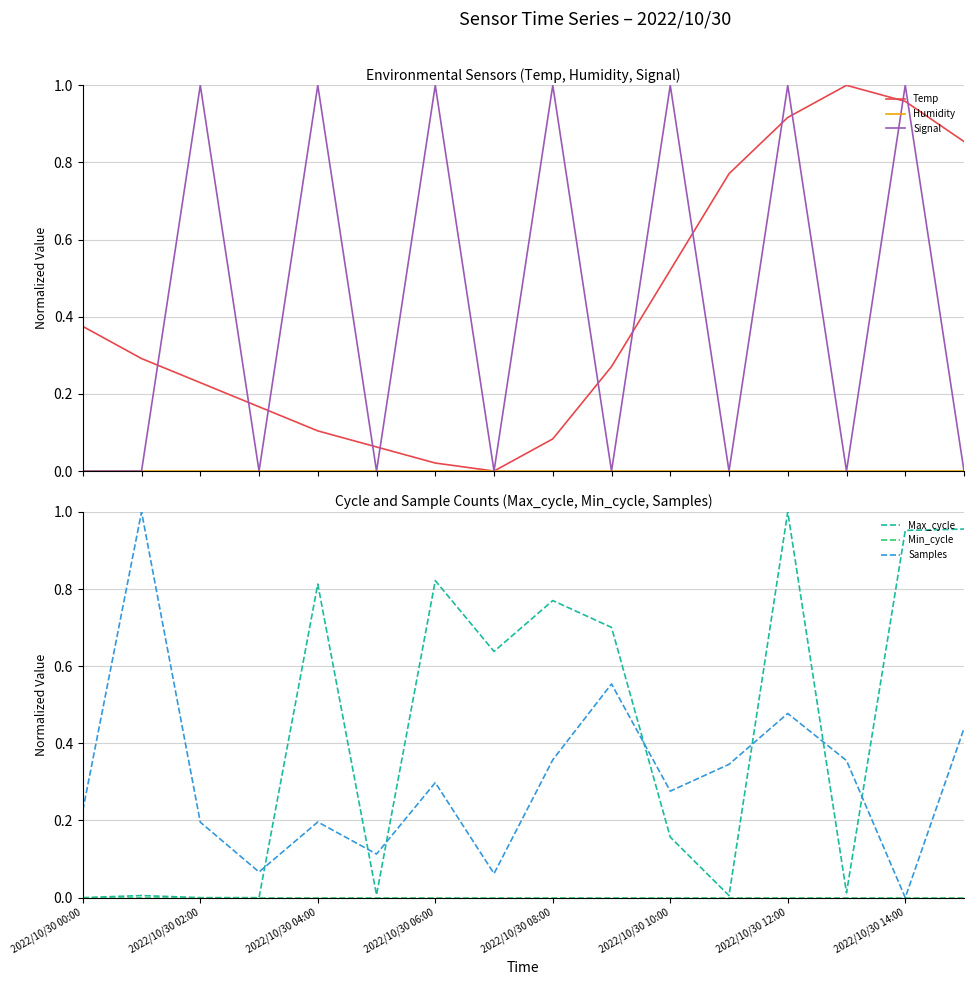

Reading left to right, what are all the values shown in this chart?

Temp: 0.4	0.3	0.2	0.2	0.1	0.1	0.0	0.0	0.1	0.3	0.5	0.8	0.9	1.0	1.0	0.9
Humidity: 0.0	0.0	0.0	0.0	0.0	0.0	0.0	0.0	0.0	0.0	0.0	0.0	0.0	0.0	0.0	0.0
Signal: 0.0	0.0	1.0	0.0	1.0	0.0	1.0	0.0	1.0	0.0	1.0	0.0	1.0	0.0	1.0	0.0
Max_cycle: 0.0	0.0	0.0	0.0	0.8	0.0	0.8	0.6	0.8	0.7	0.2	0.0	1.0	0.0	1.0	1.0
Min_cycle: 0.0	0.0	0.0	0.0	0.0	0.0	0.0	0.0	0.0	0.0	0.0	0.0	0.0	0.0	0.0	0.0
Samples: 0.2	1.0	0.2	0.1	0.2	0.1	0.3	0.1	0.4	0.6	0.3	0.3	0.5	0.4	0.0	0.4